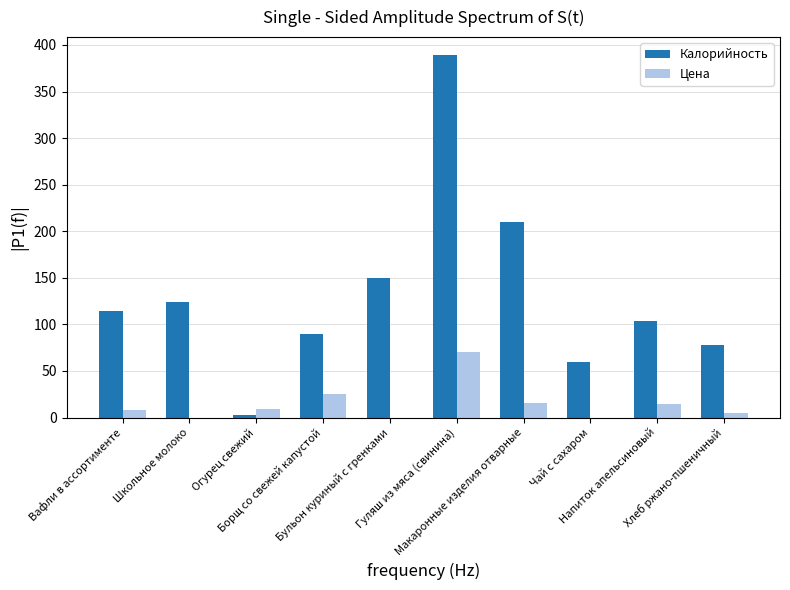

At which label does Калорийность reach its peak?

Гуляш из мяса (свинина)